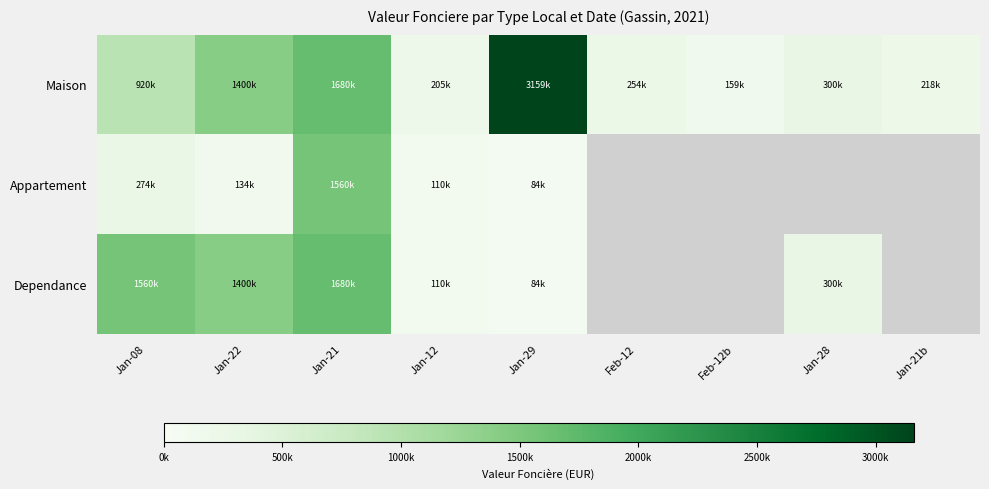

At which label does Appartement reach its minimum?

Jan-29